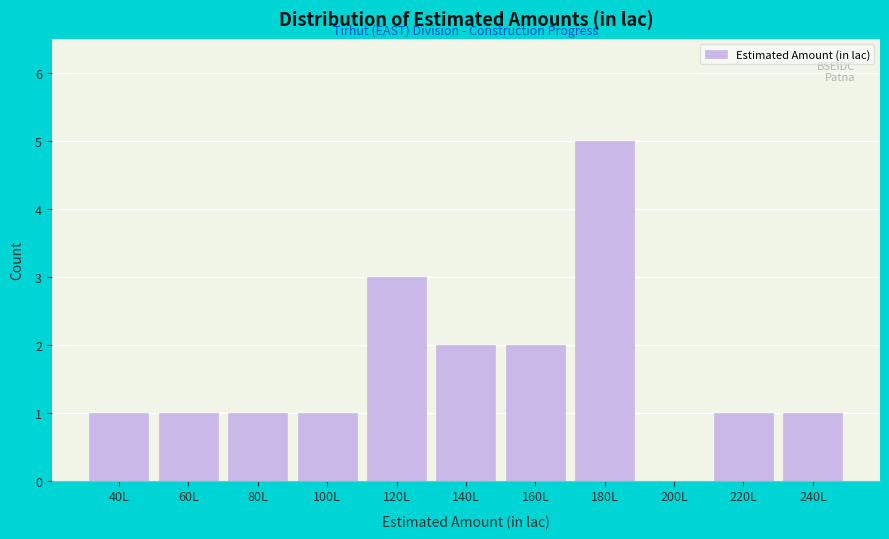

Reading left to right, extract all data points from this chart.

40L=1	60L=1	80L=1	100L=1	120L=3	140L=2	160L=2	180L=5	200L=0	220L=1	240L=1